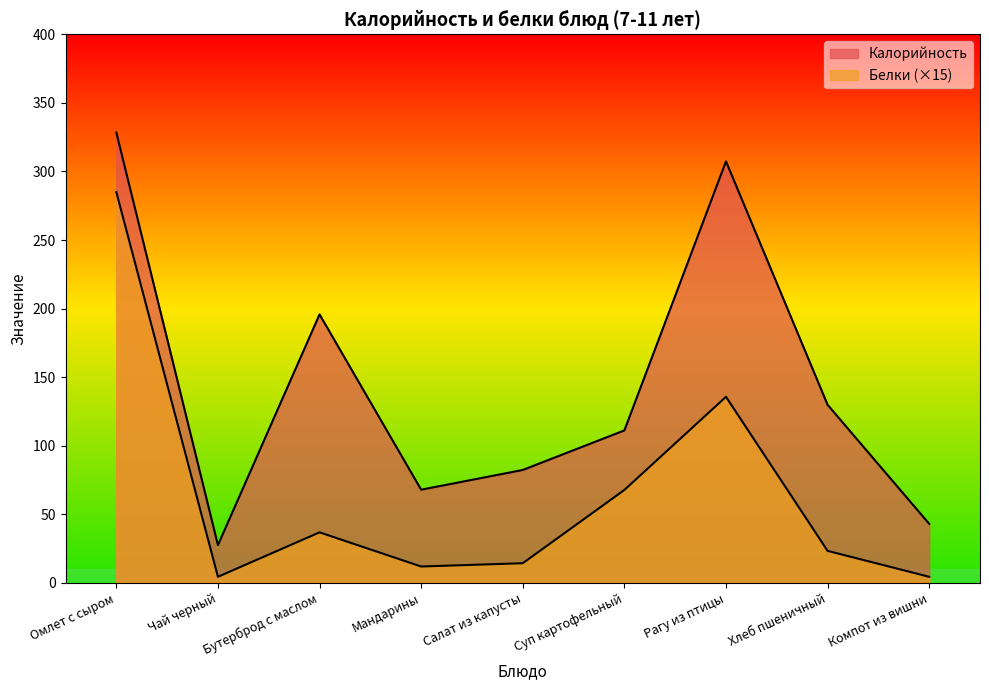

Is it true that Белки equals 36.1 at Суп картофельный?

False